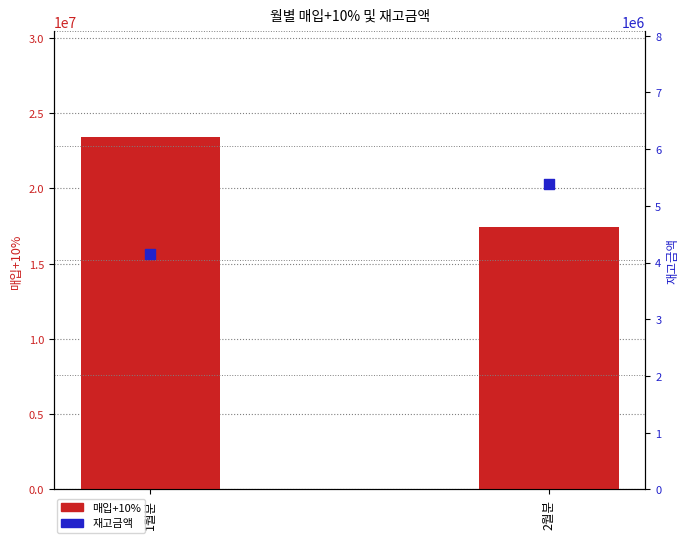

Which series has the largest Y range (max minus min)?

매입+10%